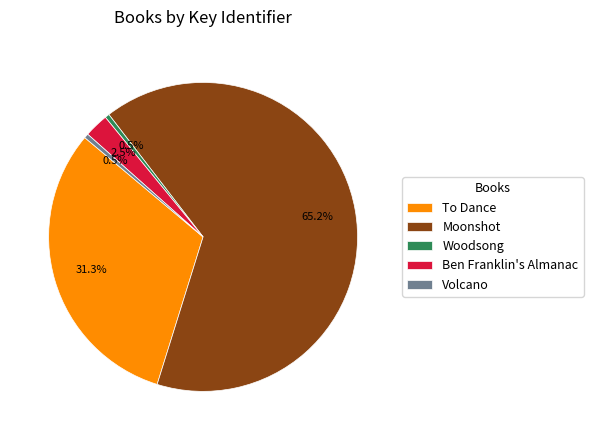

Which slice is the largest?

Moonshot